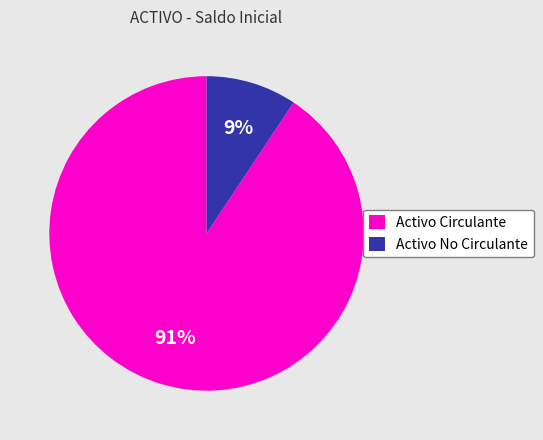

To the nearest percent, what is the combined percentage of Activo Circulante and Activo No Circulante?

100%